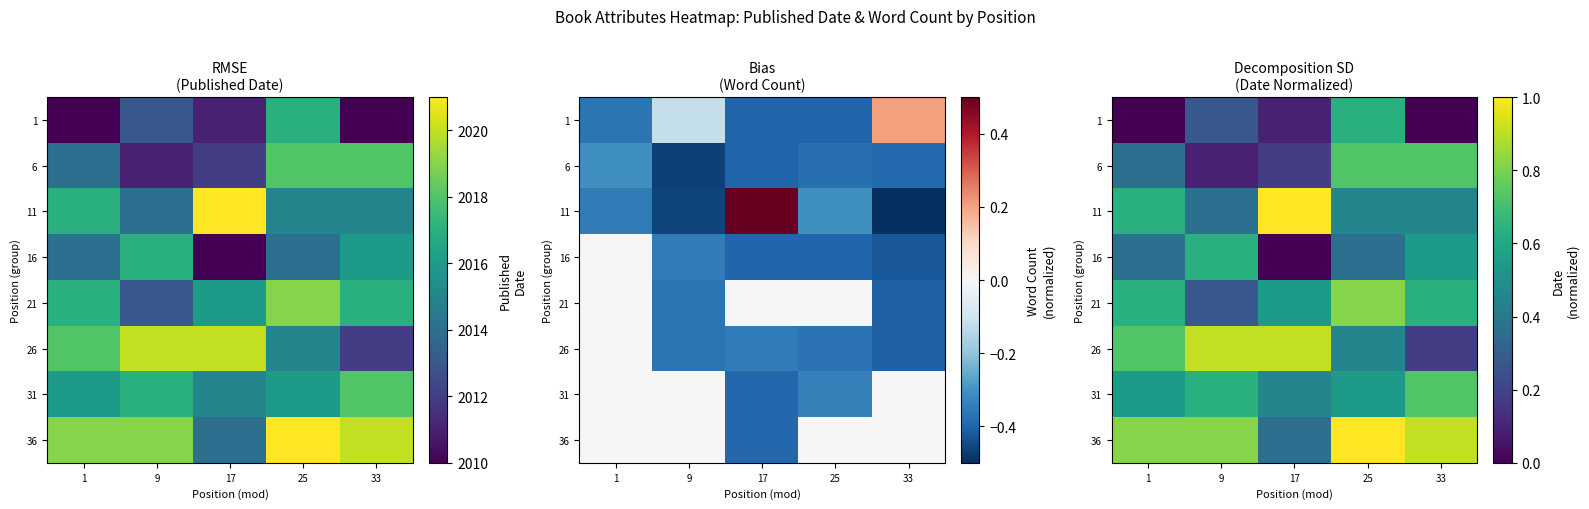

Read the 11 value at 17.

1.0